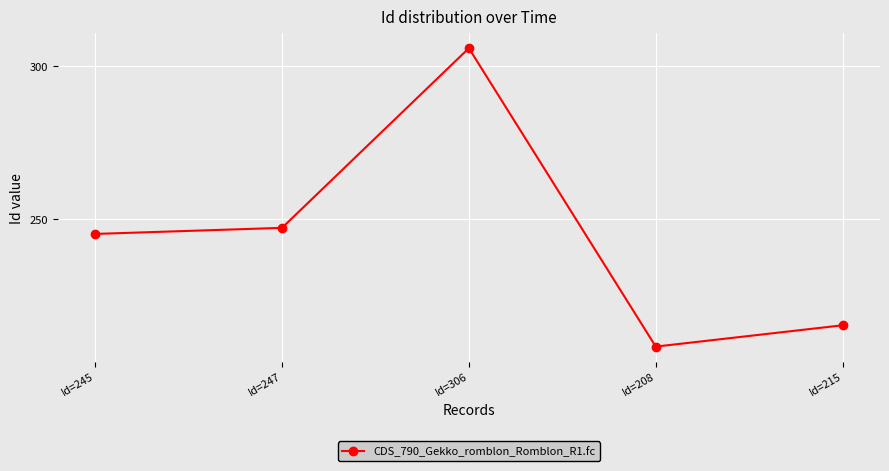

Rank the categories by value from highest to lowest.

Id=306, Id=247, Id=245, Id=215, Id=208